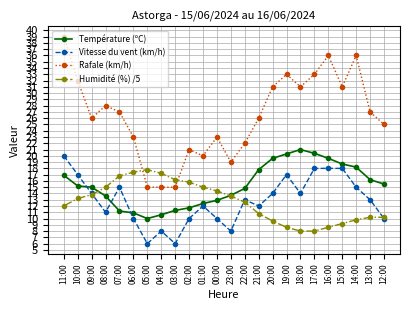

What is the spread (max minus min) of values at 20:00?

21.4